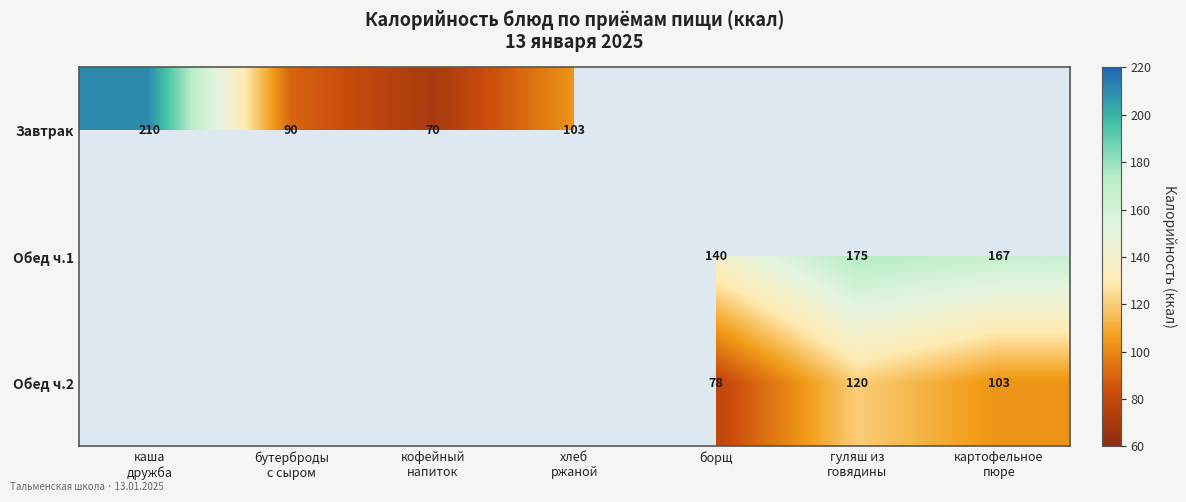

At which category is the sum across all series the highest?

гуляш из
говядины